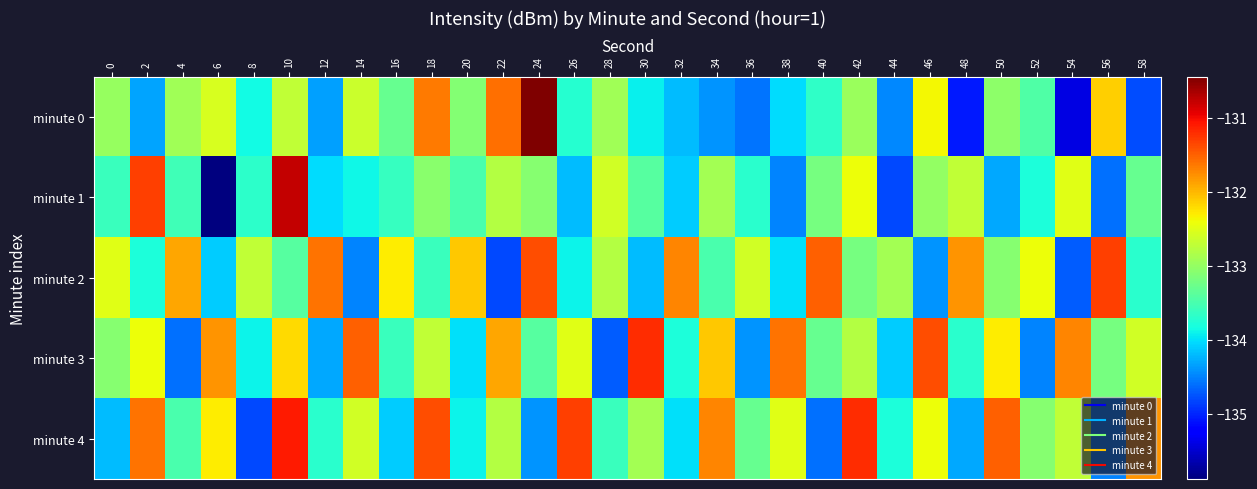

What is the total value across all series at 42?

-662.6